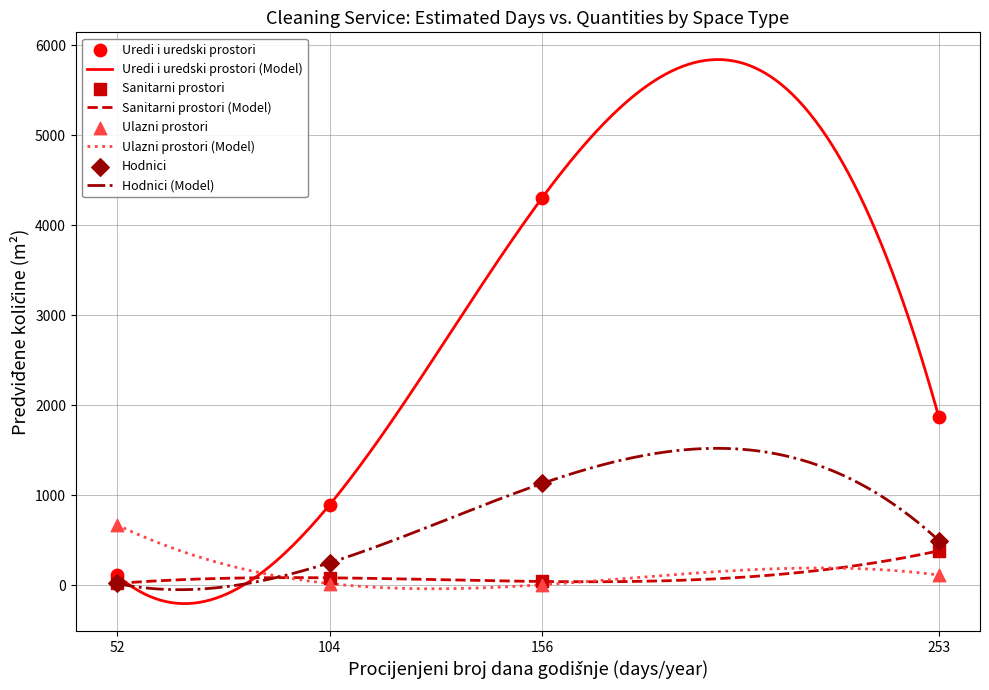

What is the maximum value for Hodnici (Model)?

1520.3